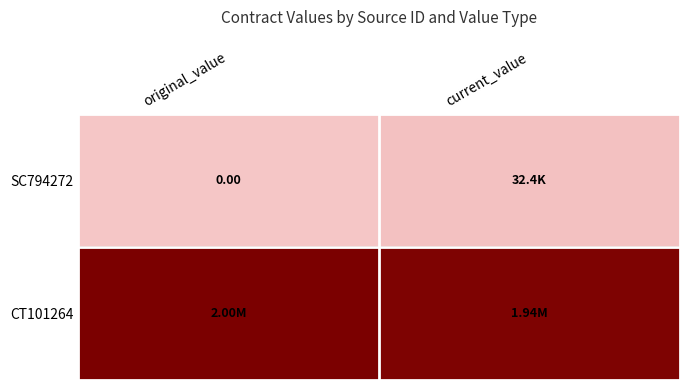

Which category has the lowest value in the CT101264 series?

current_value